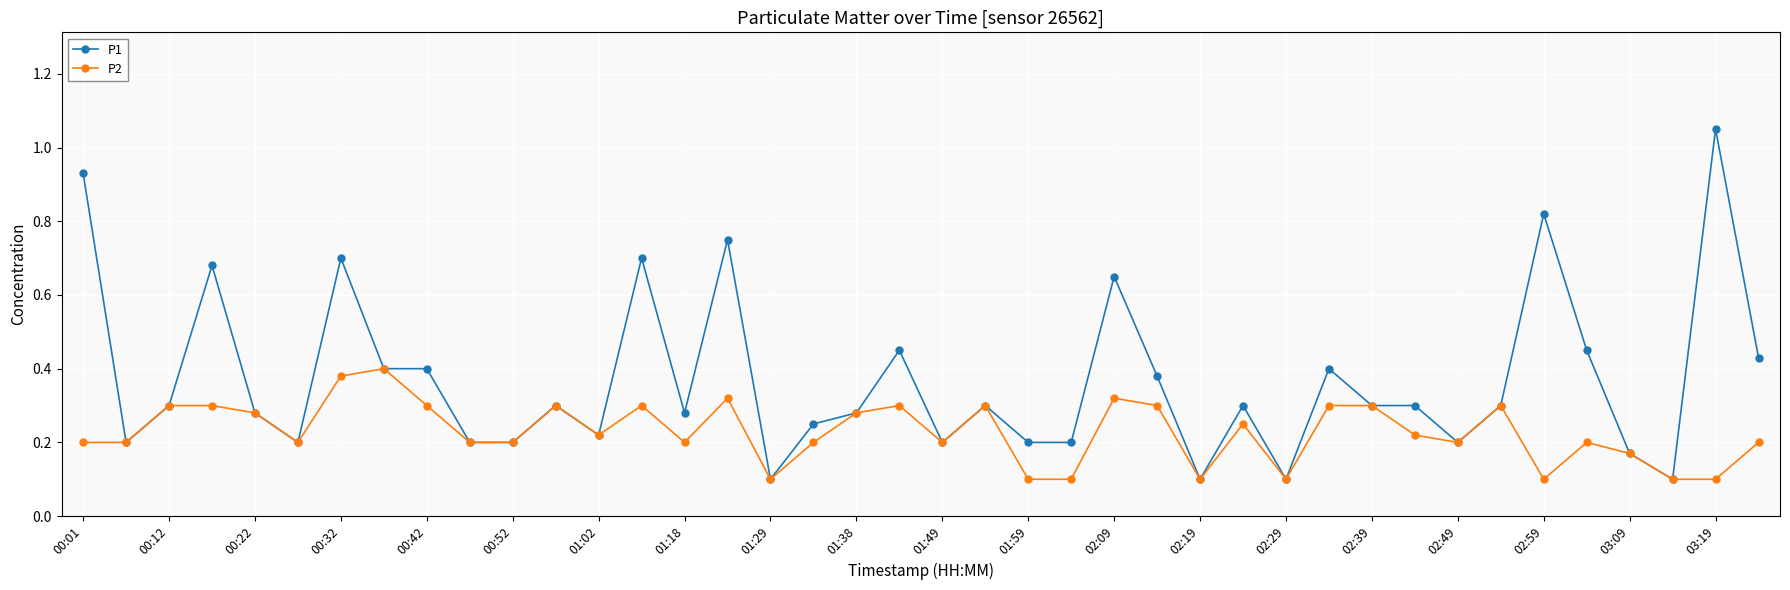

At how many categories does at least one series exceed 0?

40